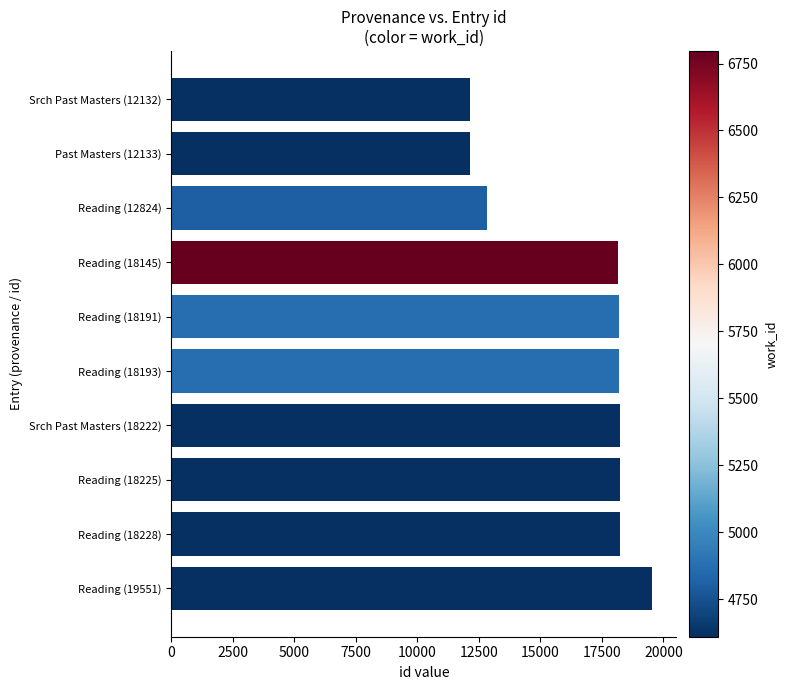

What is the value of the 7th bar from the top?

18222